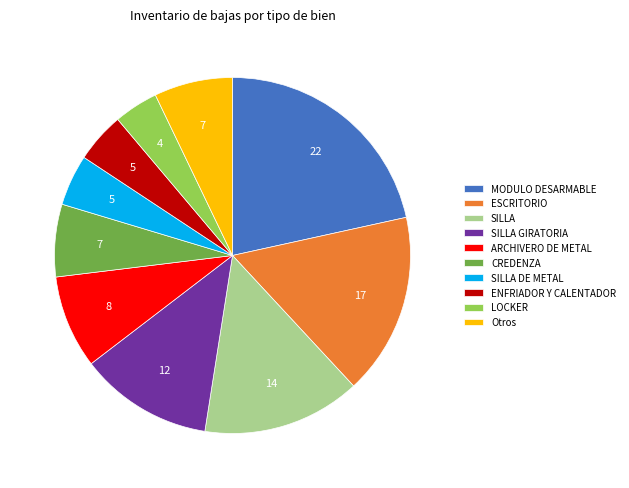

Which slice is the largest?

MODULO DESARMABLE